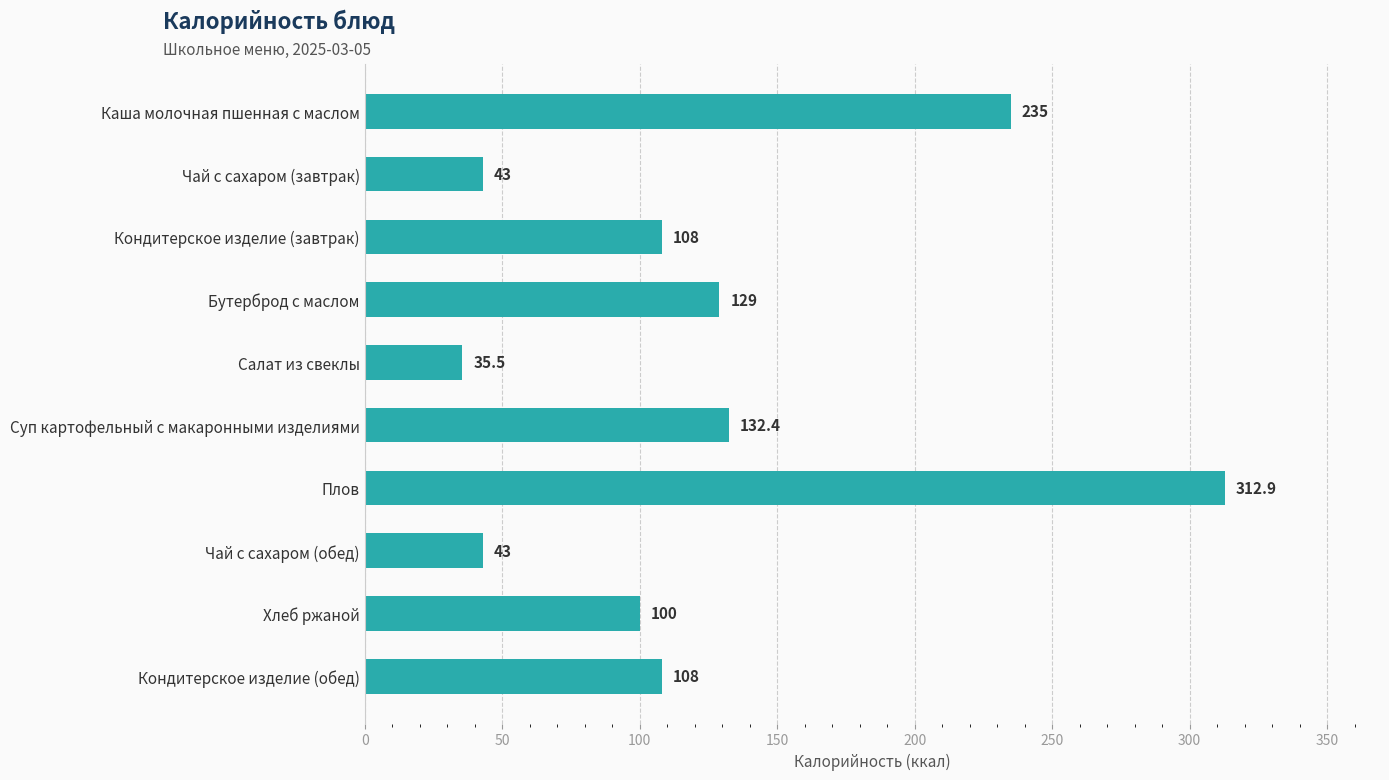

Reading bottom to top, list all the values displayed in this chart.

Кондитерское изделие (обед)=108.0	Хлеб ржаной=100.0	Чай с сахаром (обед)=43.0	Плов=312.9	Суп картофельный с макаронными изделиями=132.4	Салат из свеклы=35.5	Бутерброд с маслом=129.0	Кондитерское изделие (завтрак)=108.0	Чай с сахаром (завтрак)=43.0	Каша молочная пшенная с маслом=235.0